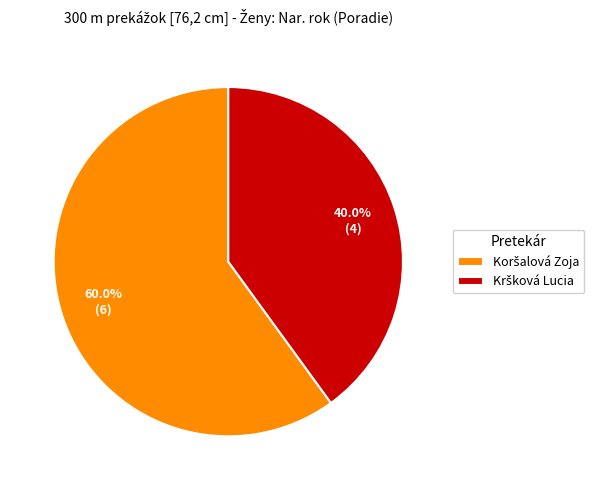

Does any single category account for the majority?

Yes